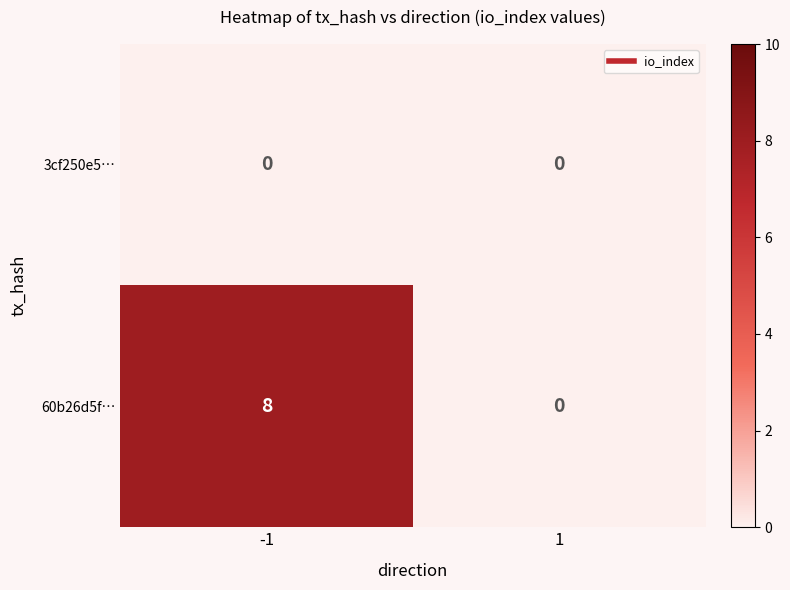

Reading left to right, extract all data points from this chart.

3cf250e5…: -1=0	1=0
60b26d5f…: -1=8	1=0